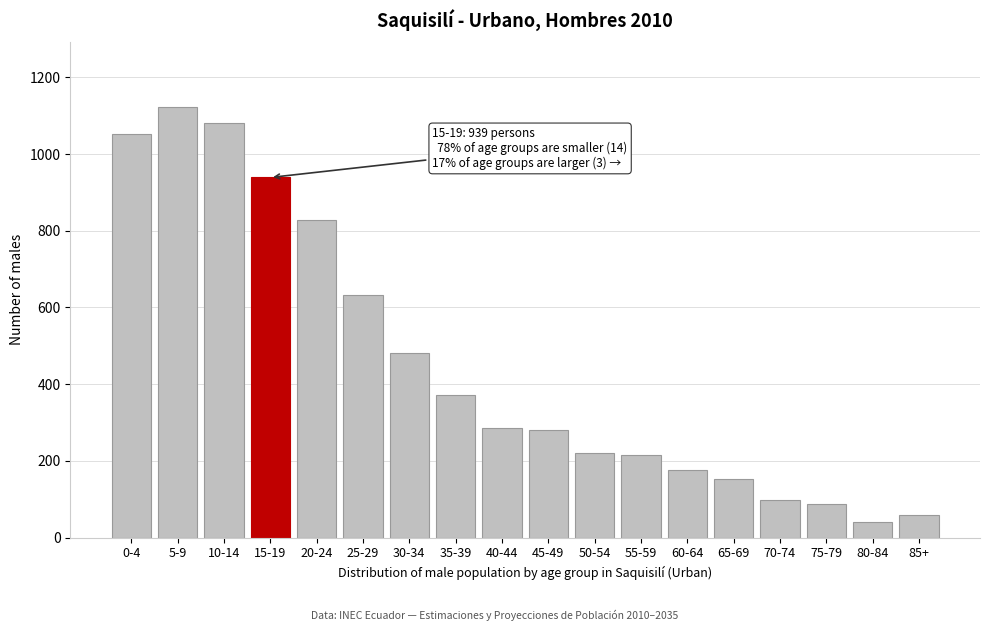

At which category does the chart reach its peak across all series?

5-9